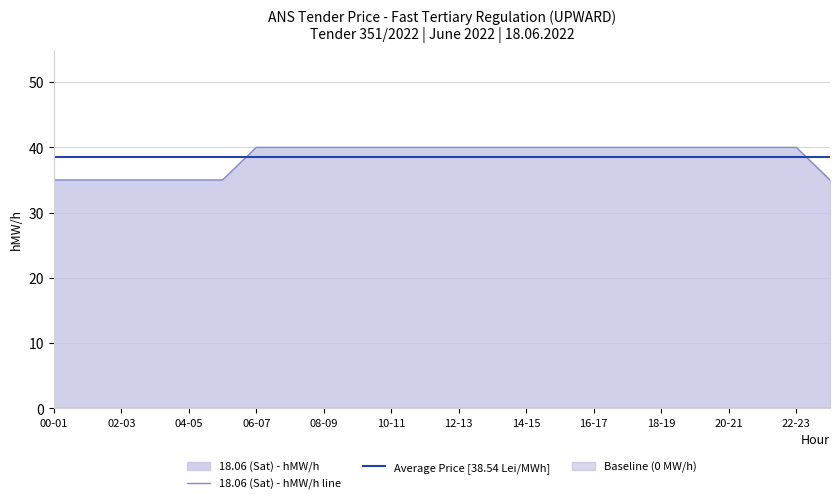

Is the value of 18.06 (Sat) - hMW/h line at 02-03 greater than the value of Average Price [38.54 Lei/MWh] at 12-13?

No